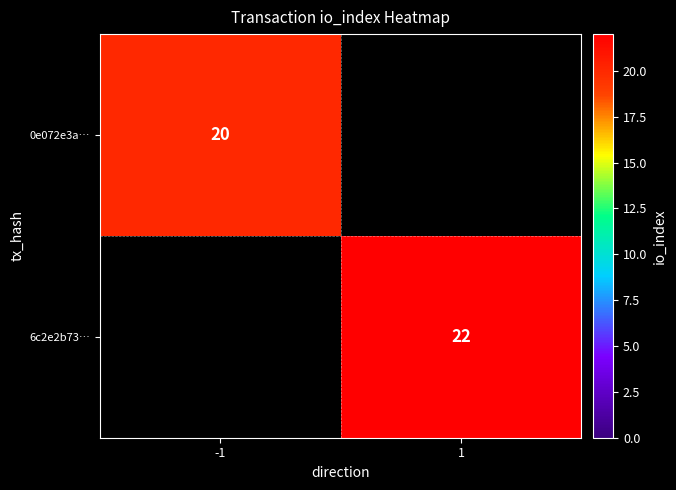

Is it true that 0e072e3a… equals 6 at -1?

False